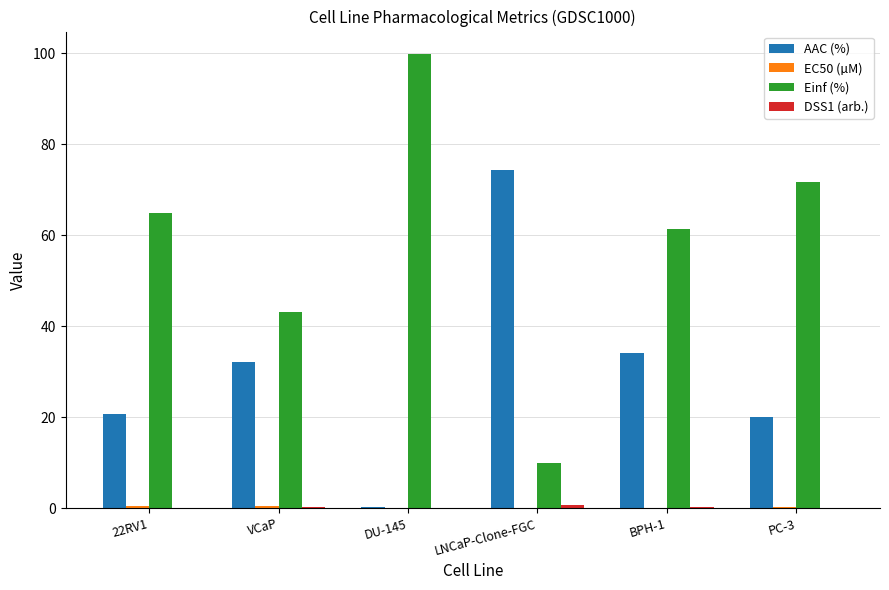

Which series has the largest total across all categories?

Einf (%)